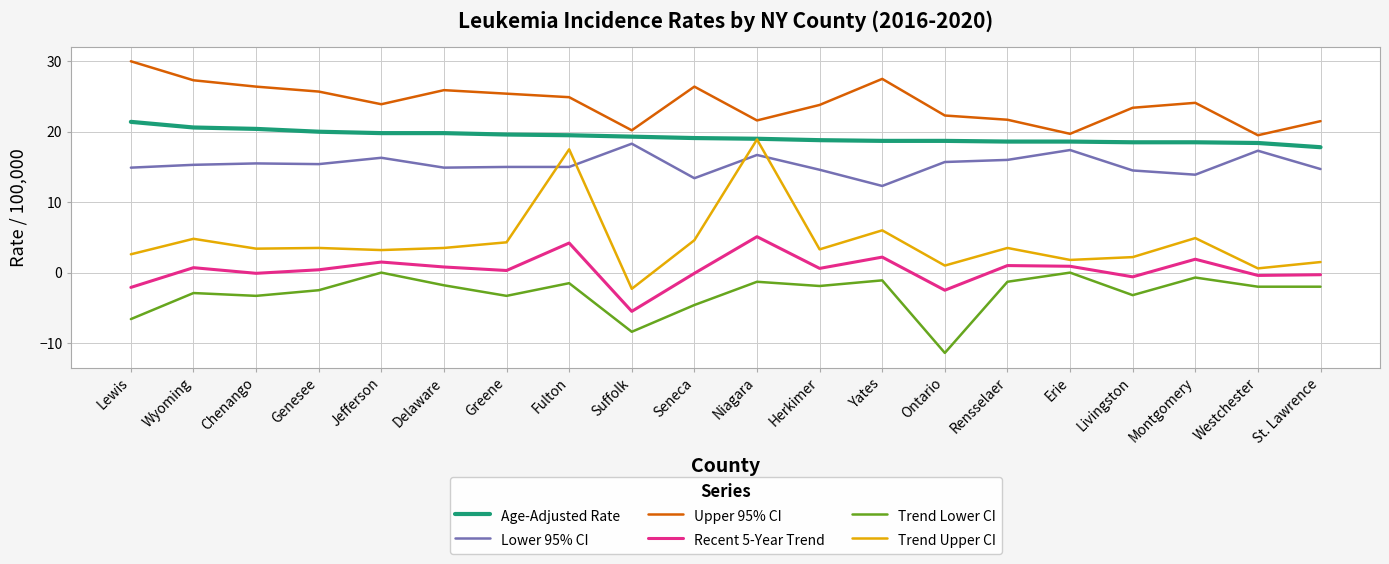

What is the sum of all Trend Lower CI values?

-59.8